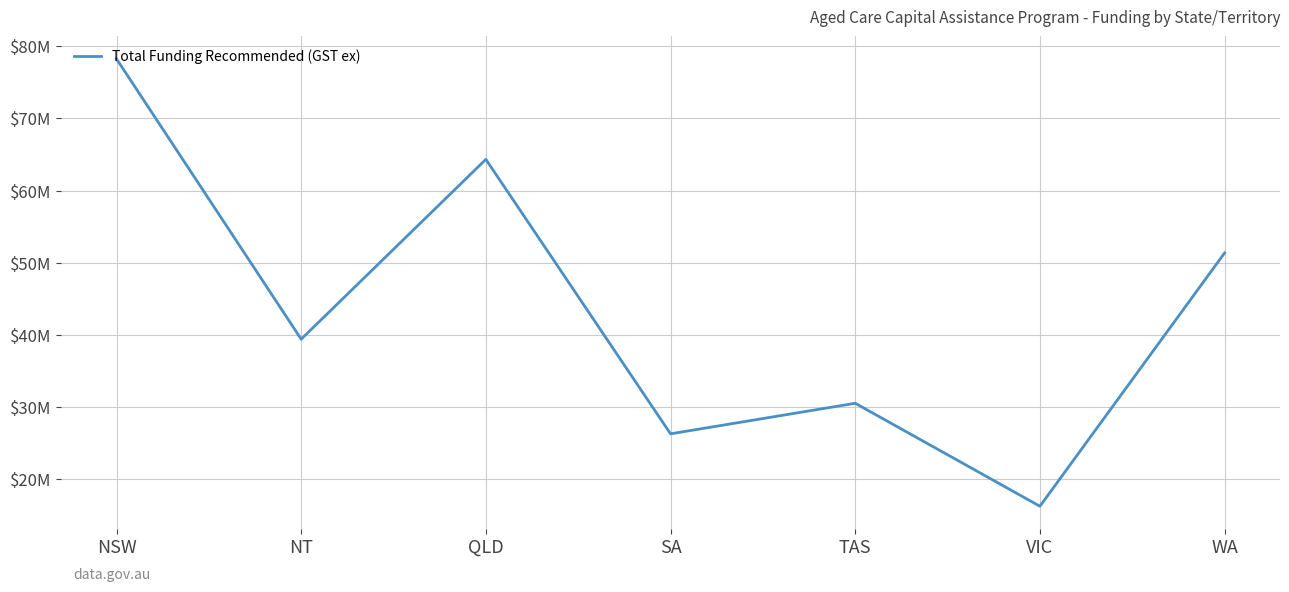

Does the chart have visible grid lines?

Yes